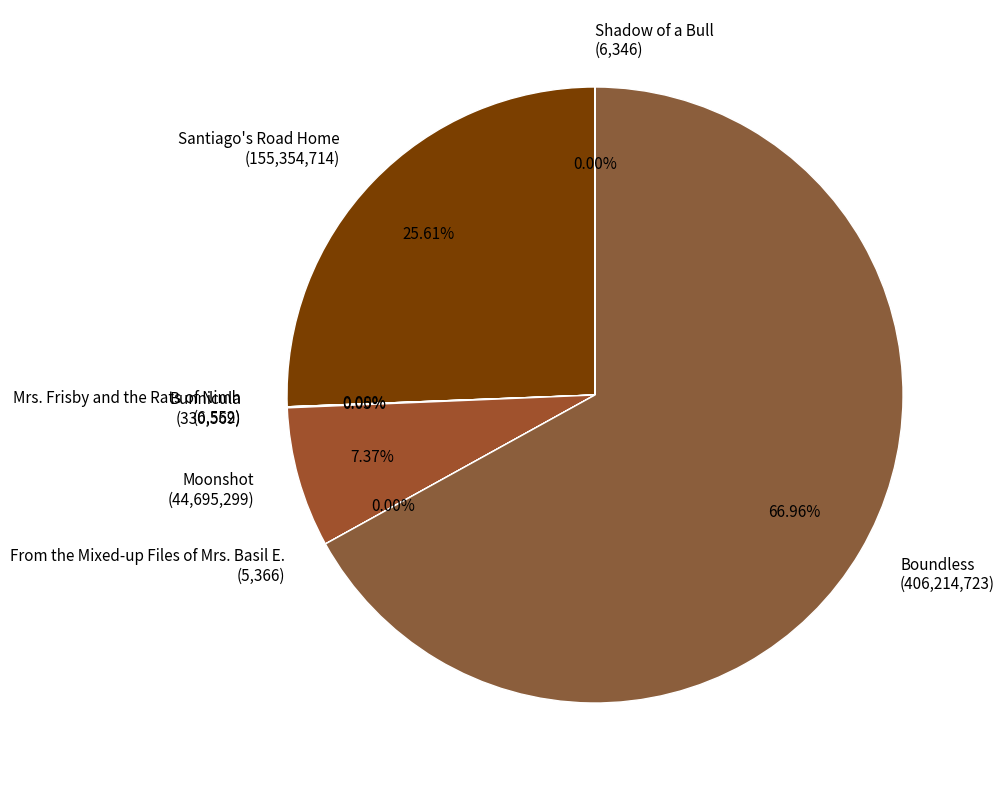

Is Boundless (406,214,723) the majority of the pie?

Yes